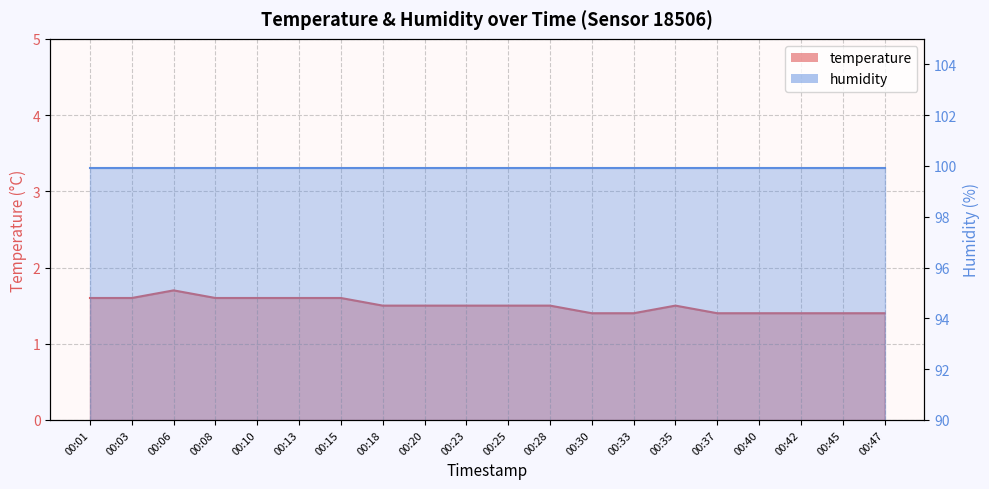

Approximately how many times larger is the value at 00:40 compared to 00:01?

0.9